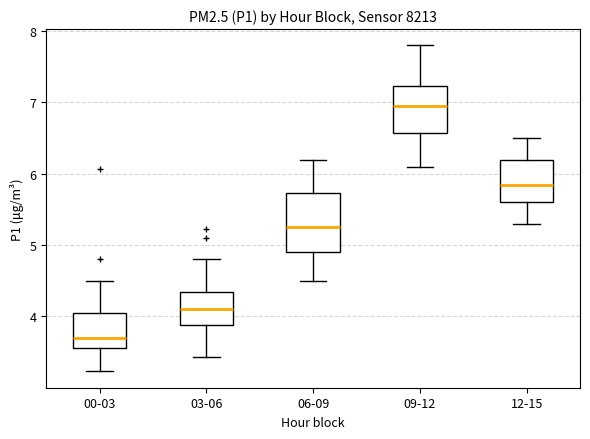

Reading left to right, transcribe this box plot: for each box, give where its median line is, the range the box spans, and where its two whiskers end, as read against the y-axis. The values are not printed on the chart, so give them approximately, as read against the axis.

00-03: median 3.7, box 3.6 to 4.1, whiskers 3.2 to 4.5
03-06: median 4.1, box 3.9 to 4.4, whiskers 3.4 to 4.8
06-09: median 5.3, box 4.9 to 5.7, whiskers 4.5 to 6.2
09-12: median 7.0, box 6.6 to 7.2, whiskers 6.1 to 7.8
12-15: median 5.9, box 5.6 to 6.2, whiskers 5.3 to 6.5